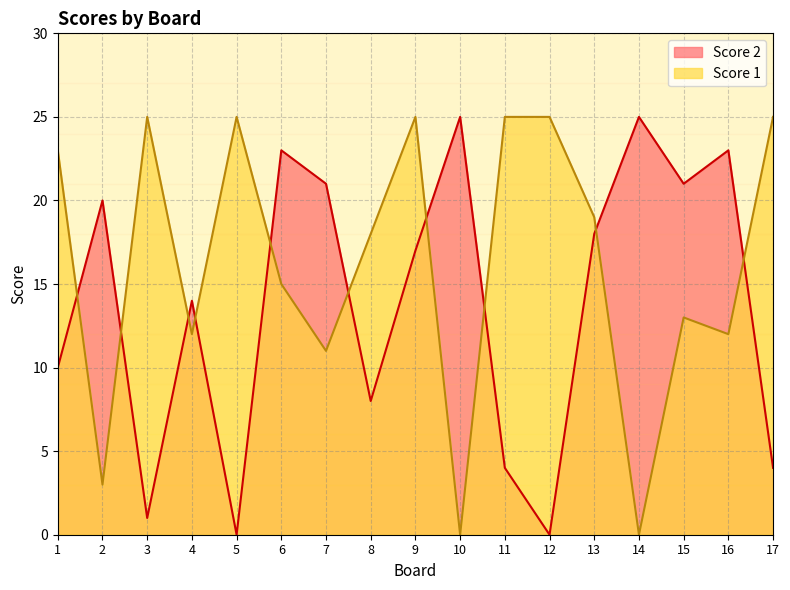

Where is the first local maximum for Score 2?

2